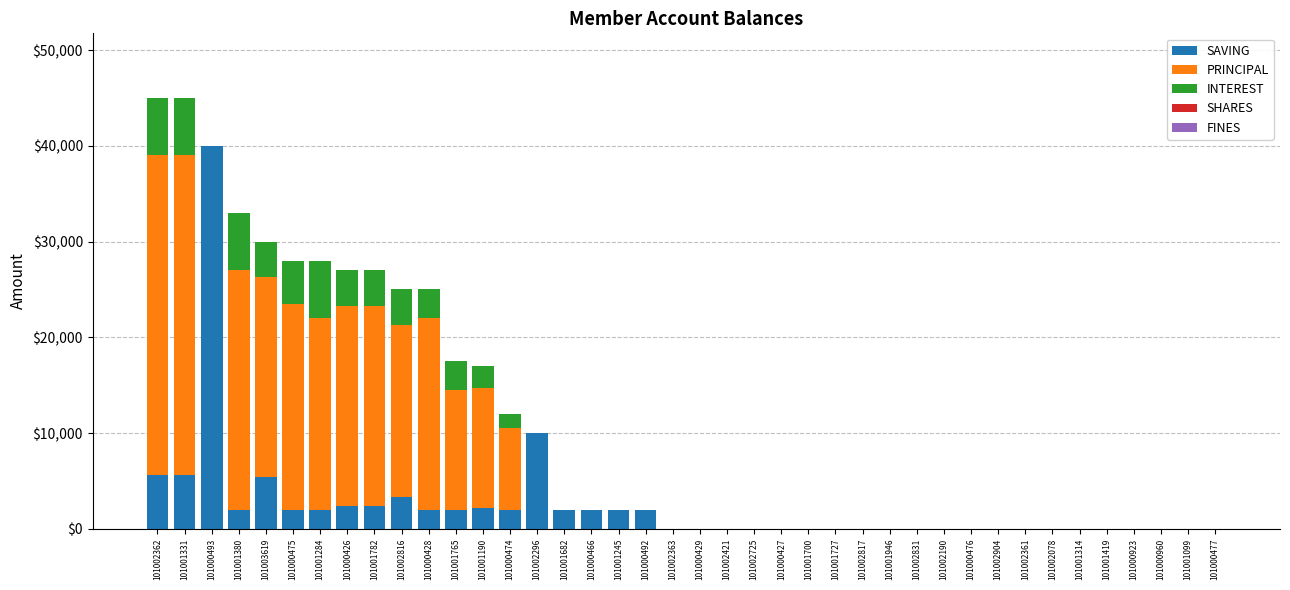

The value of SAVING at 101000477 is 13795. True or false?

False